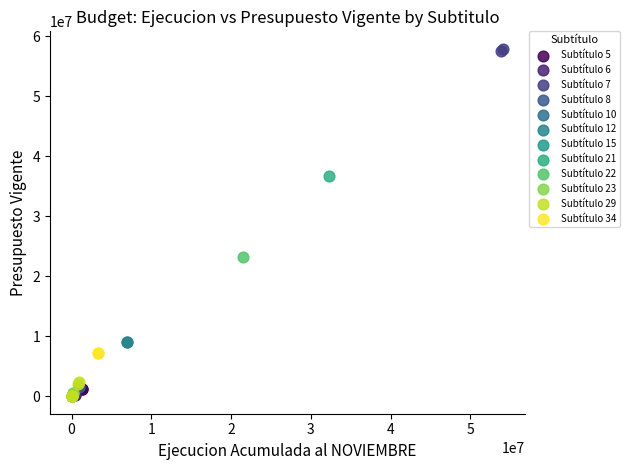

Which series contains the highest Y value?

Subtítulo 7